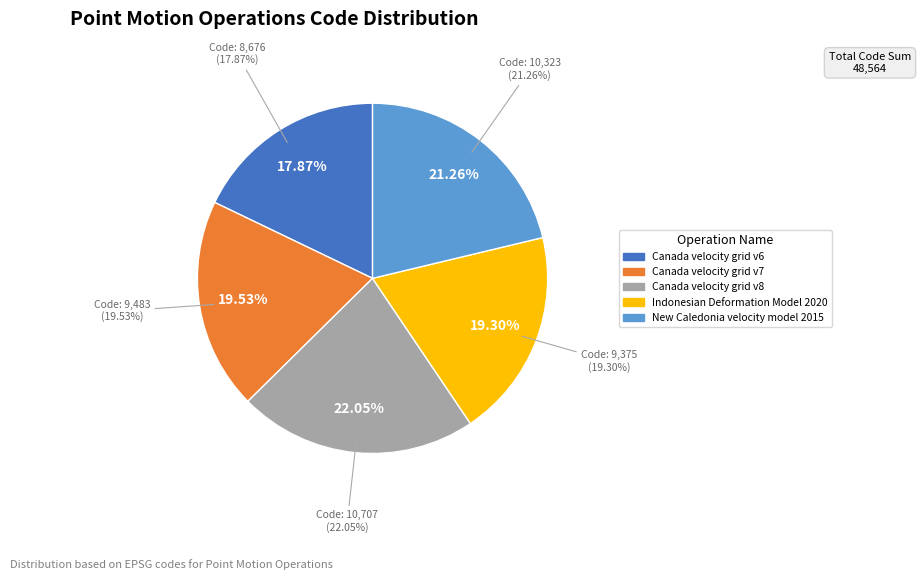

What percentage is NOT represented by New Caledonia velocity model 2015?

78.7%